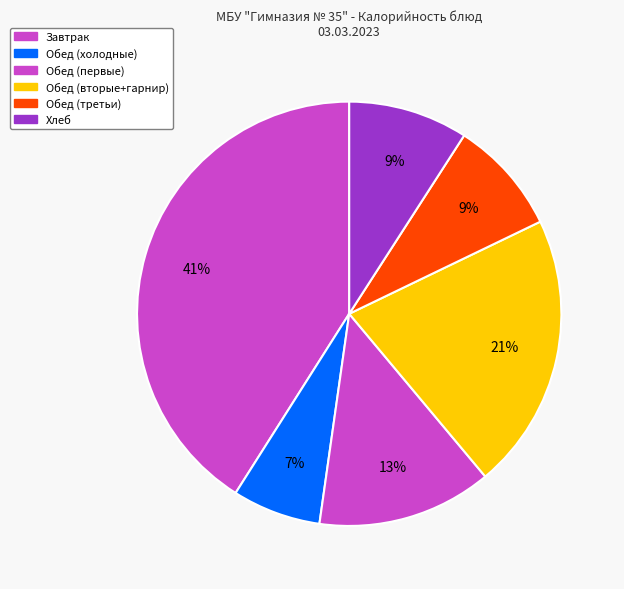

How many slices are in this pie chart?

6